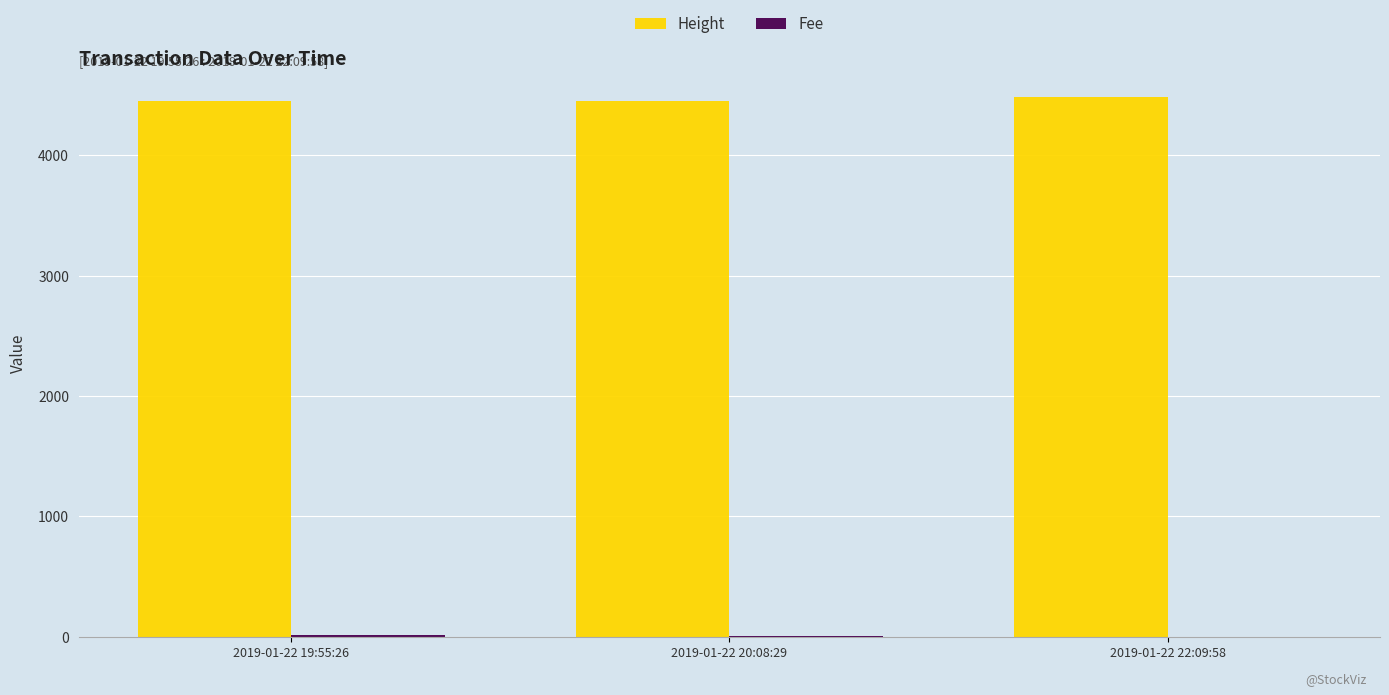

What is the sum of the Height values at 2019-01-22 19:55:26 and 2019-01-22 20:08:29?

8904.0